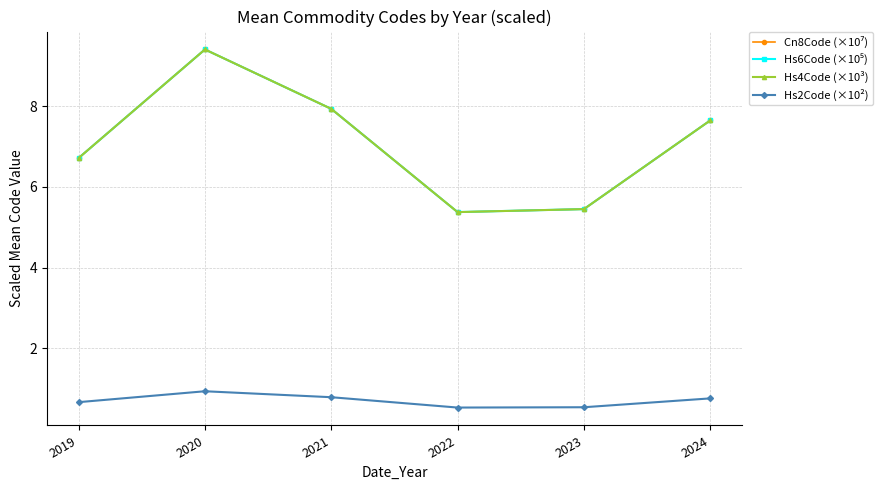

What is the minimum value shown in the chart?

0.5